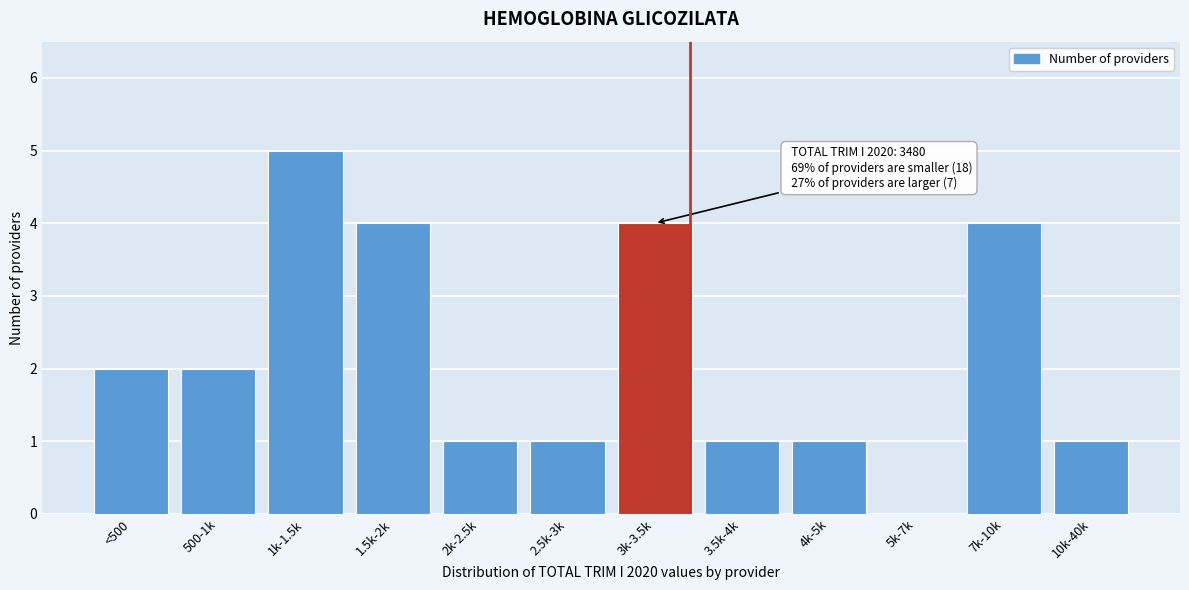

Reading left to right, extract all data points from this chart.

<500=2	500-1k=2	1k-1.5k=5	1.5k-2k=4	2k-2.5k=1	2.5k-3k=1	3k-3.5k=4	3.5k-4k=1	4k-5k=1	5k-7k=0	7k-10k=4	10k-40k=1